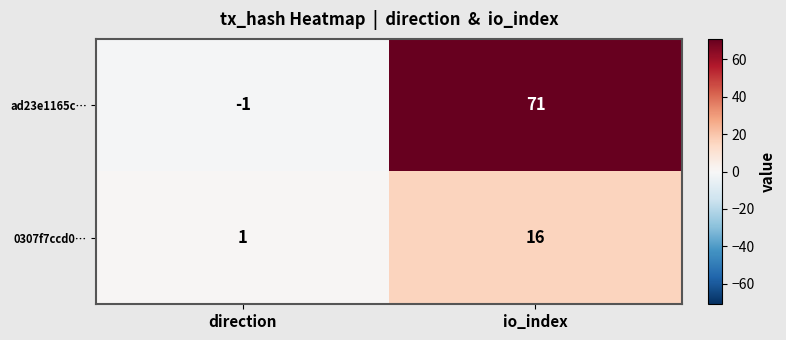

Which series has the largest total across all categories?

ad23e1165c…